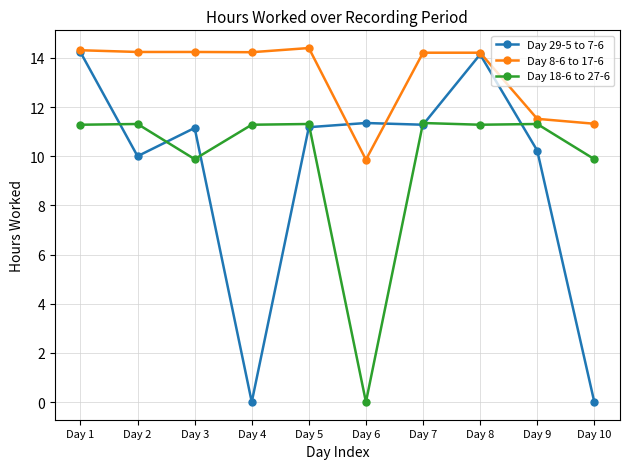

The value of Day 8-6 to 17-6 at Day 2 is 14.2. True or false?

True